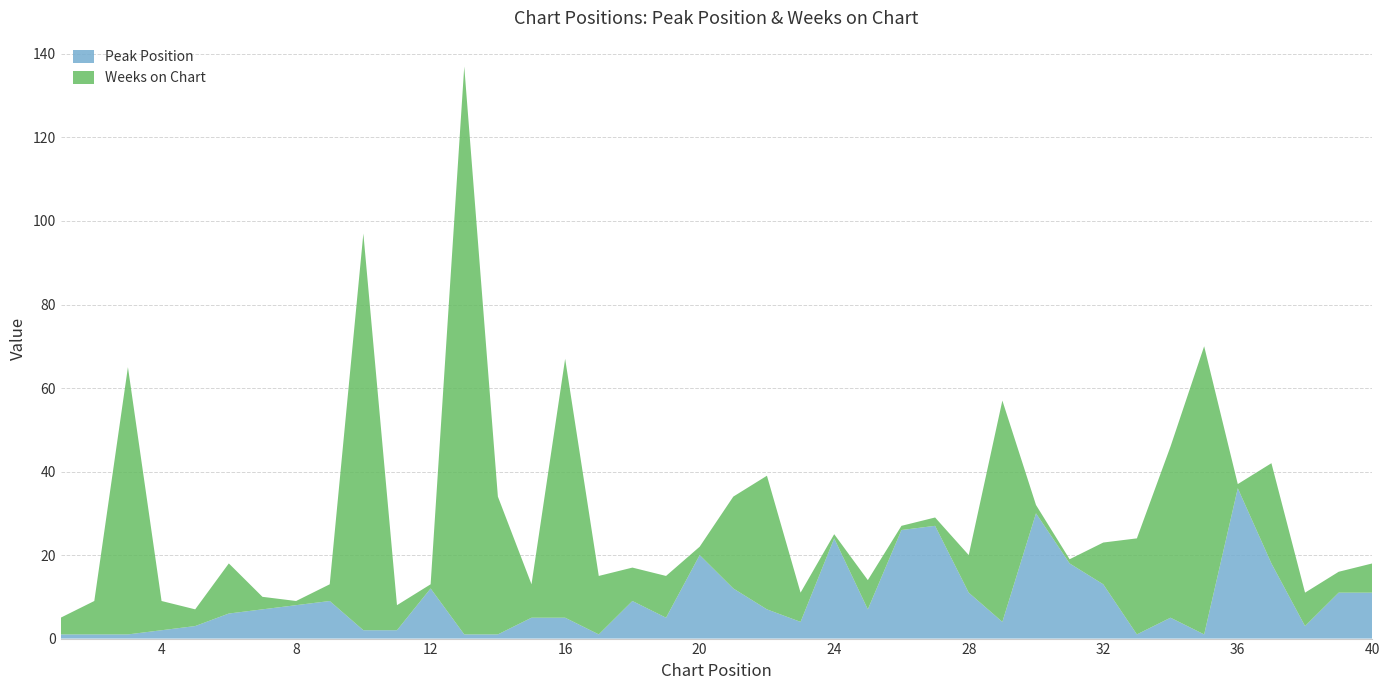

Reading left to right, transcribe all the data shown in this chart.

Peak Position: 1	1	1	2	3	6	7	8	9	2	2	12	1	1	5	5	1	9	5	20	12	7	4	24	7	26	27	11	4	30	18	13	1	5	1	36	18	3	11	11
Weeks on Chart: 4	8	64	7	4	12	3	1	4	95	6	1	136	33	8	62	14	8	10	2	22	32	7	1	7	1	2	9	53	2	1	10	23	41	69	1	24	8	5	7